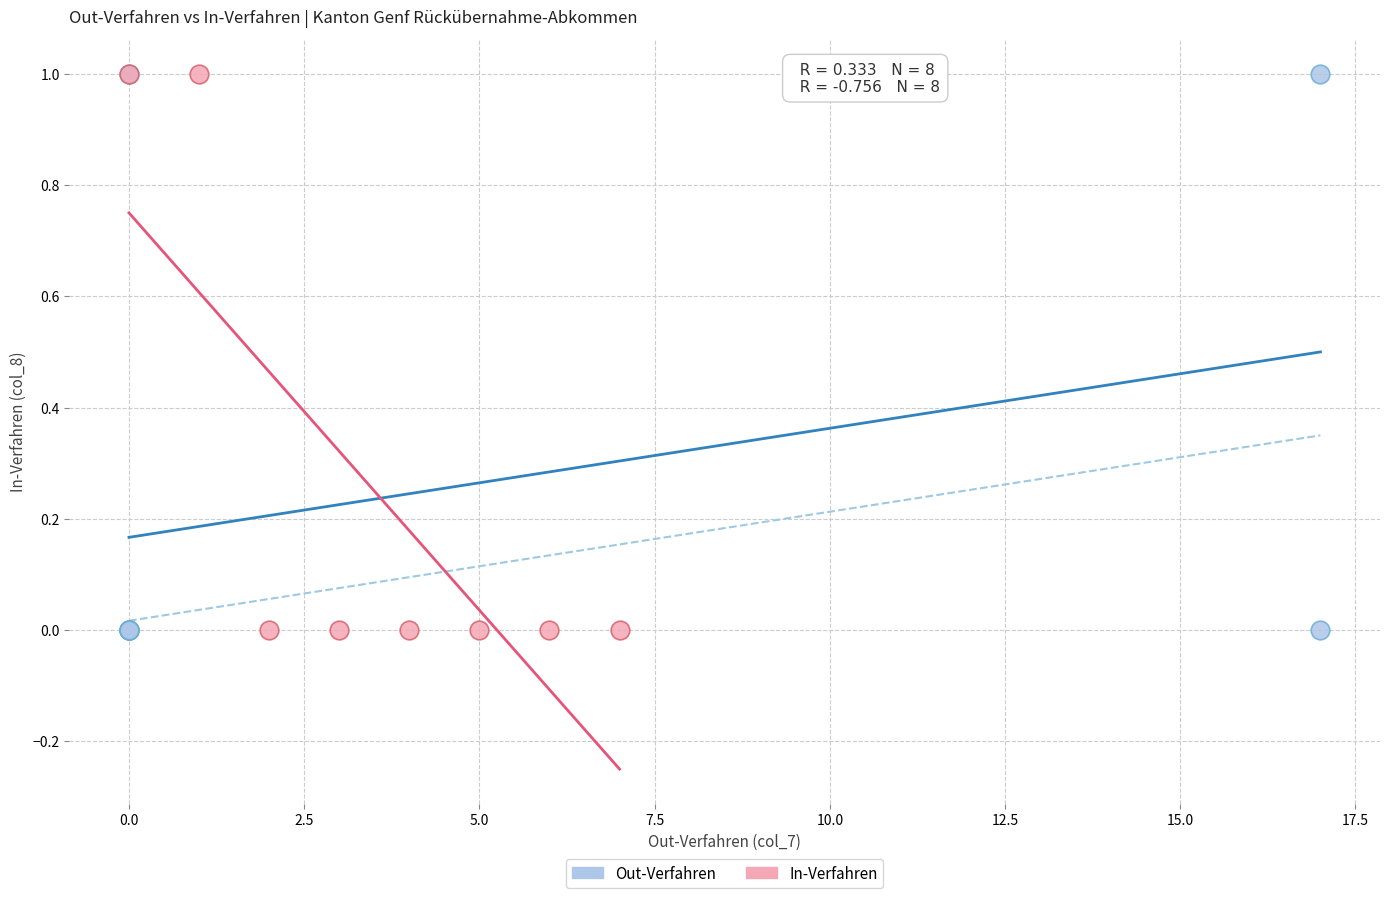

What are all the series names shown in the legend?

Out-Verfahren, In-Verfahren